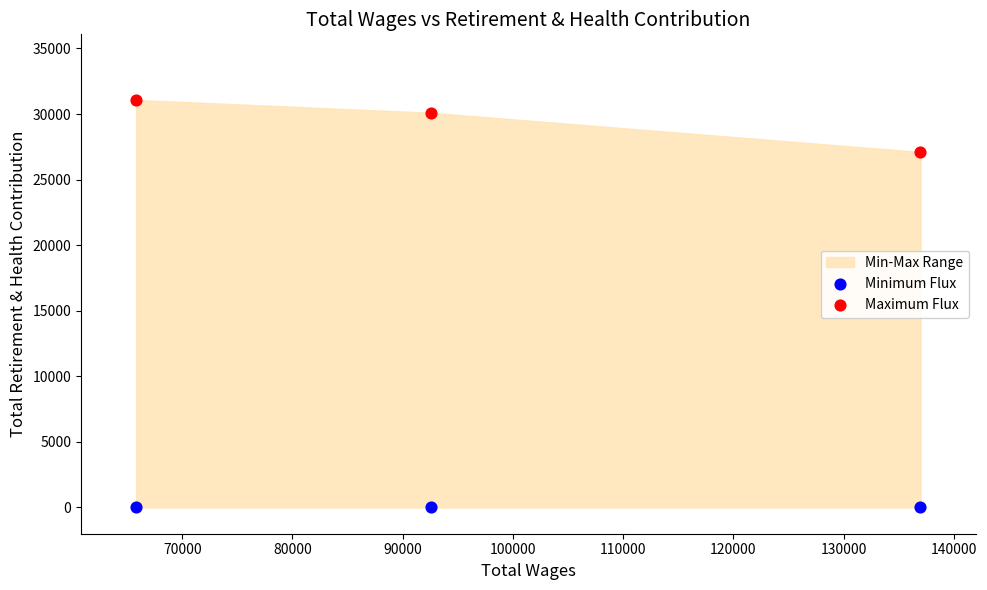

Which series reaches the minimum Y coordinate?

Minimum Flux